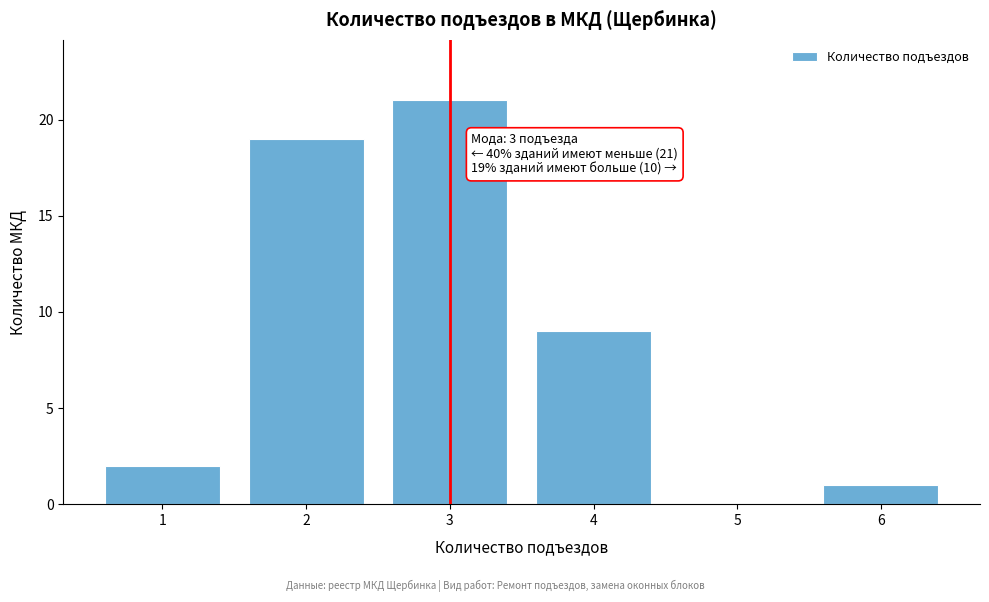

Over which range of the x-axis is the bar tallest?

2.5 to 3.5